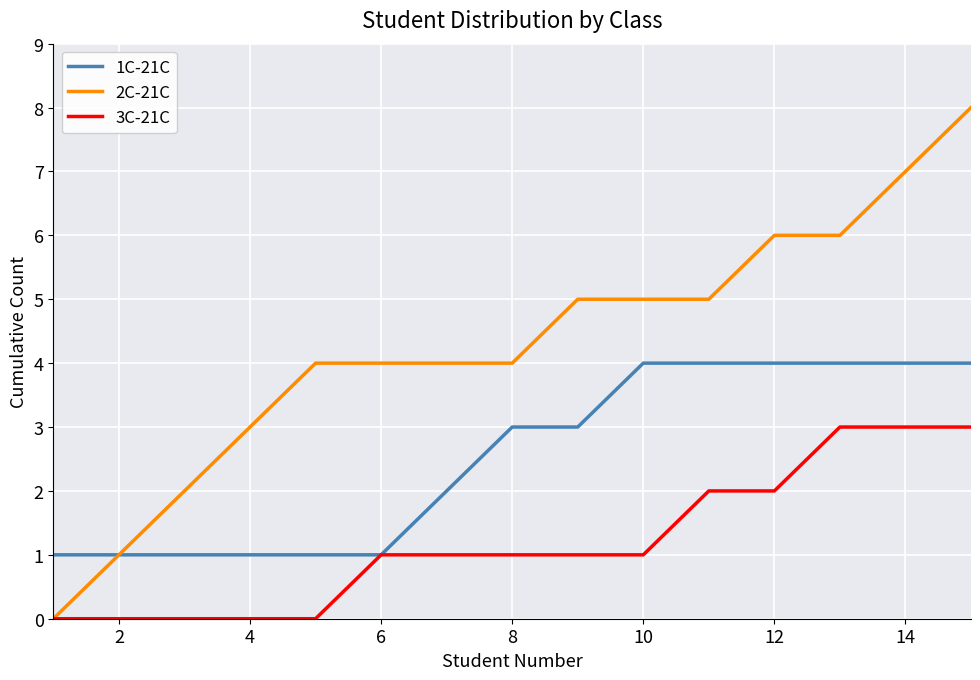

Reading left to right, what are all the values shown in this chart?

1C-21C: 1	1	1	1	1	1	2	3	3	4	4	4	4	4	4
2C-21C: 0	1	2	3	4	4	4	4	5	5	5	6	6	7	8
3C-21C: 0	0	0	0	0	1	1	1	1	1	2	2	3	3	3